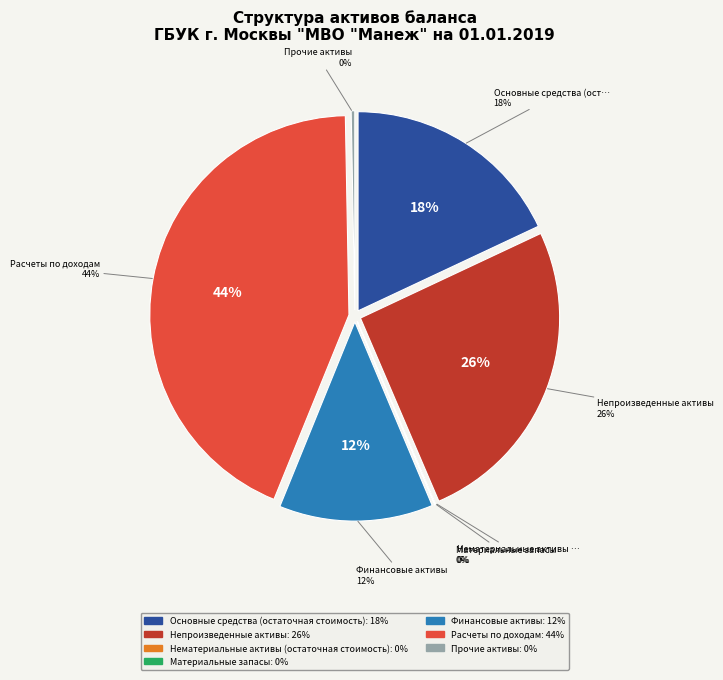

True or false: Непроизведенные активы accounts for 26% of the total.

True